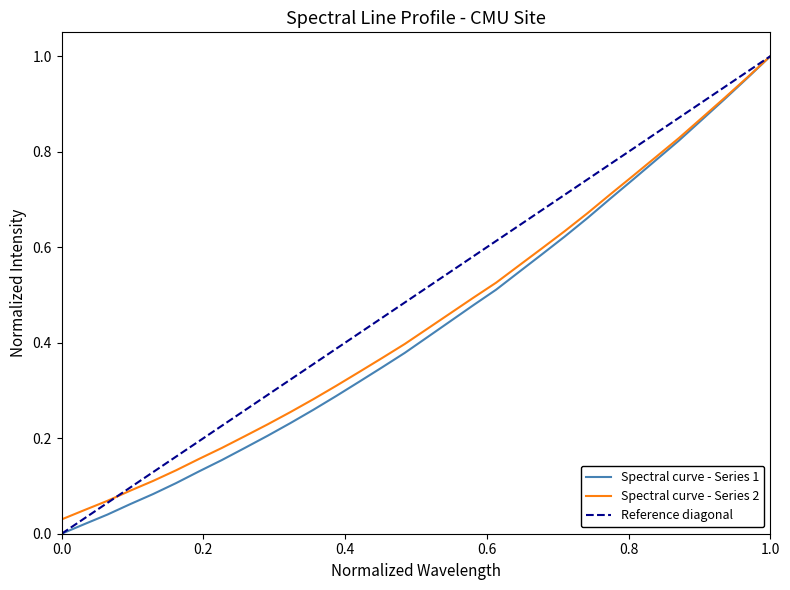

True or false: the data has more than 0 interior local peaks.

False